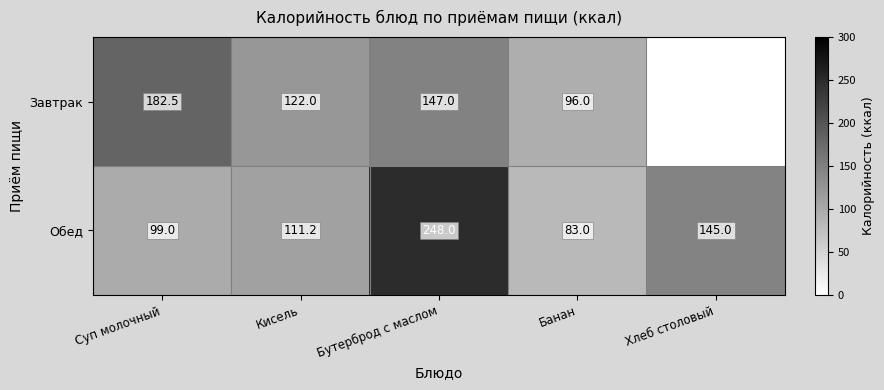

The value of Обед at Бутерброд с маслом is 357.8. True or false?

False